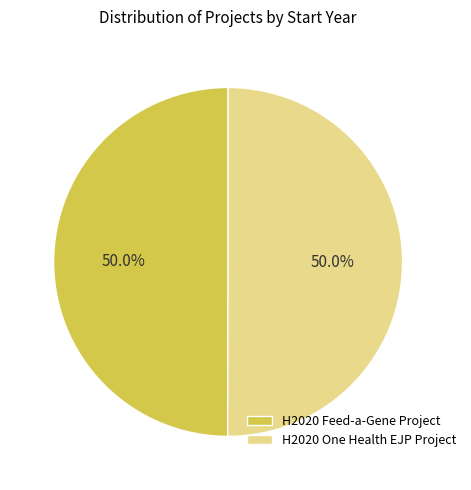

Do H2020 One Health EJP Project and H2020 Feed-a-Gene Project together represent more than half of the pie?

Yes